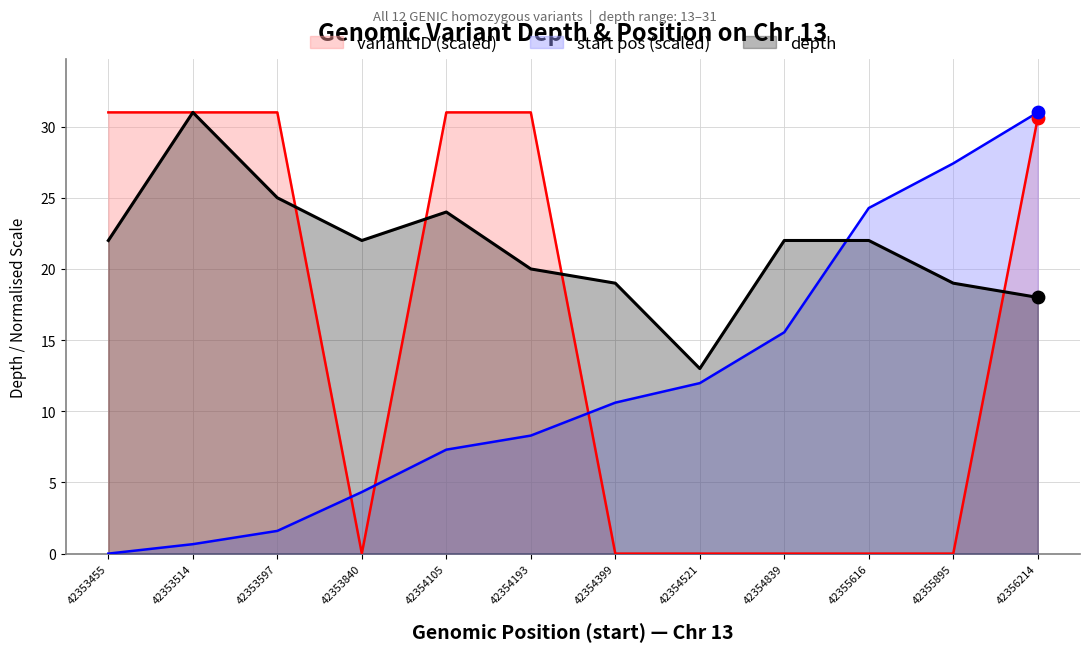

At which category is the sum across all series the highest?

42356214